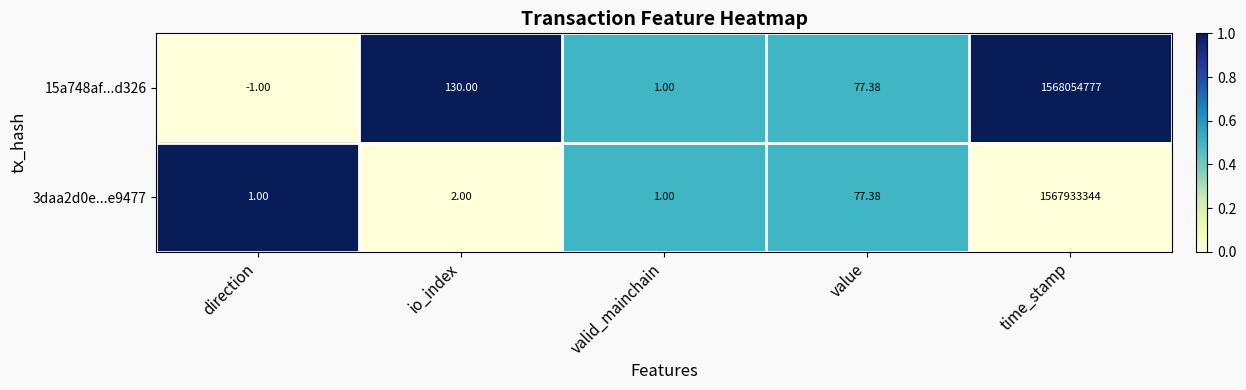

Is the value of 15a748af...d326 at io_index greater than the value of 3daa2d0e...e9477 at value?

Yes